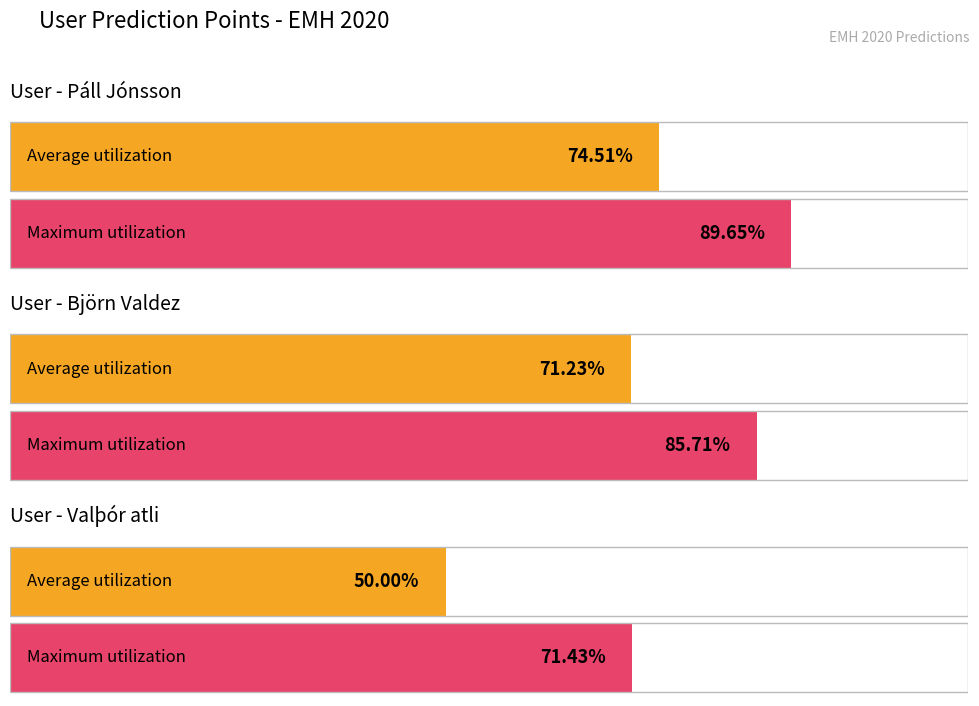

Rank the series by their maximum value, from highest to lowest.

Páll Jónsson, Björn Valdez, Valþór atli